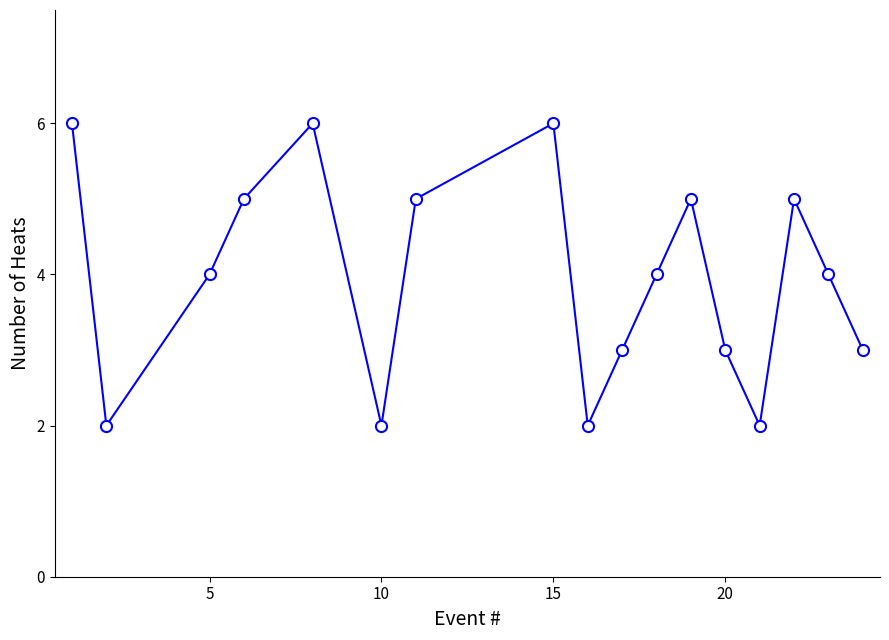

What is the average value?

4